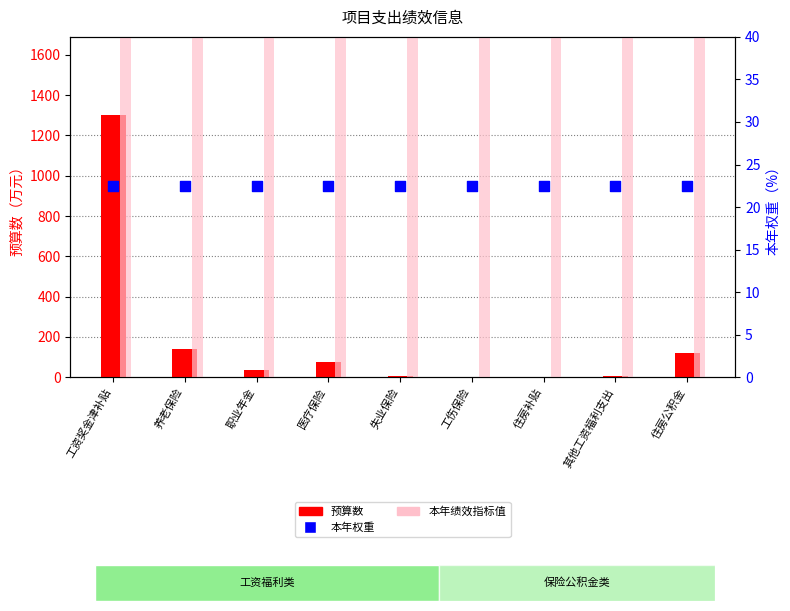

Which series contains the lowest Y value?

预算数